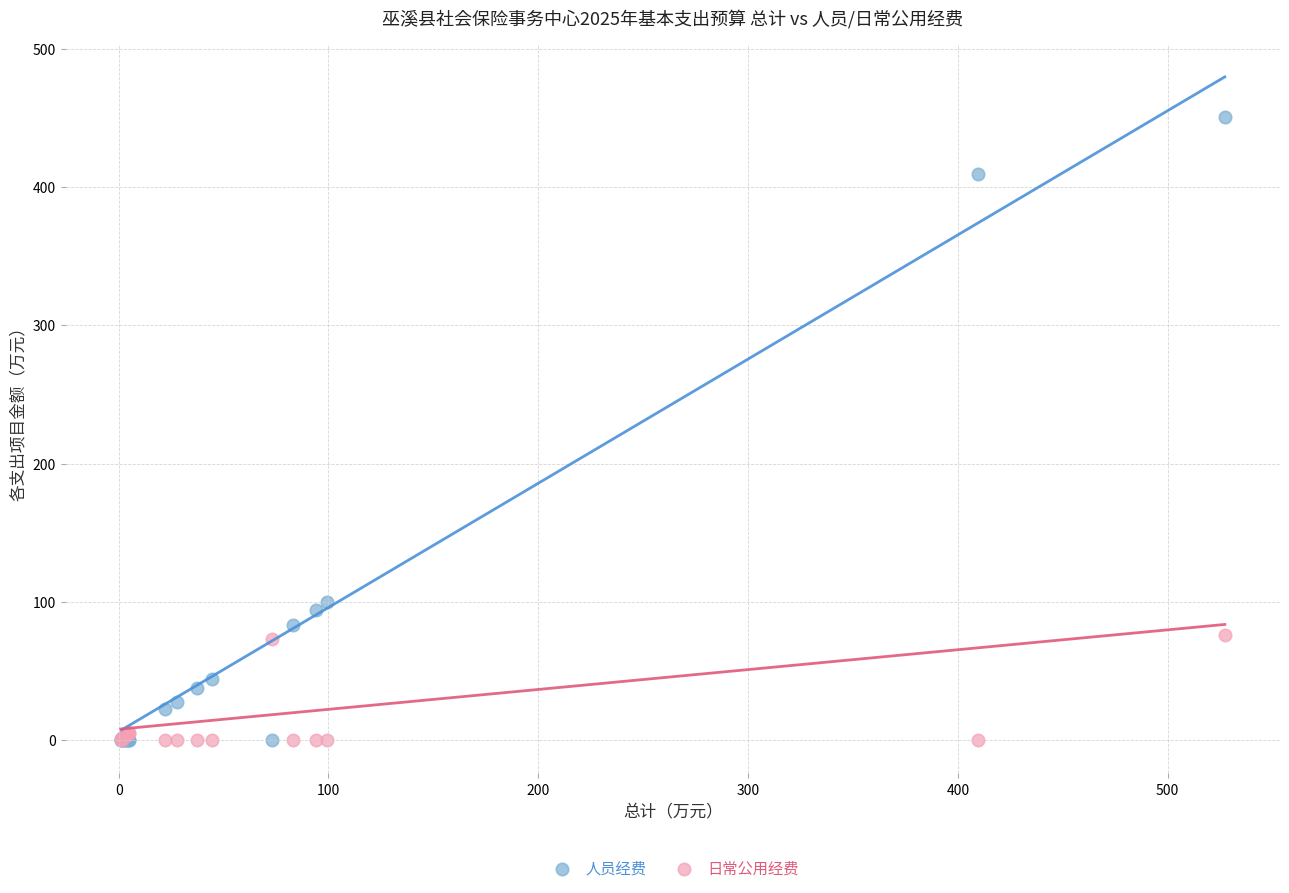

Which series contains the highest Y value?

人员经费